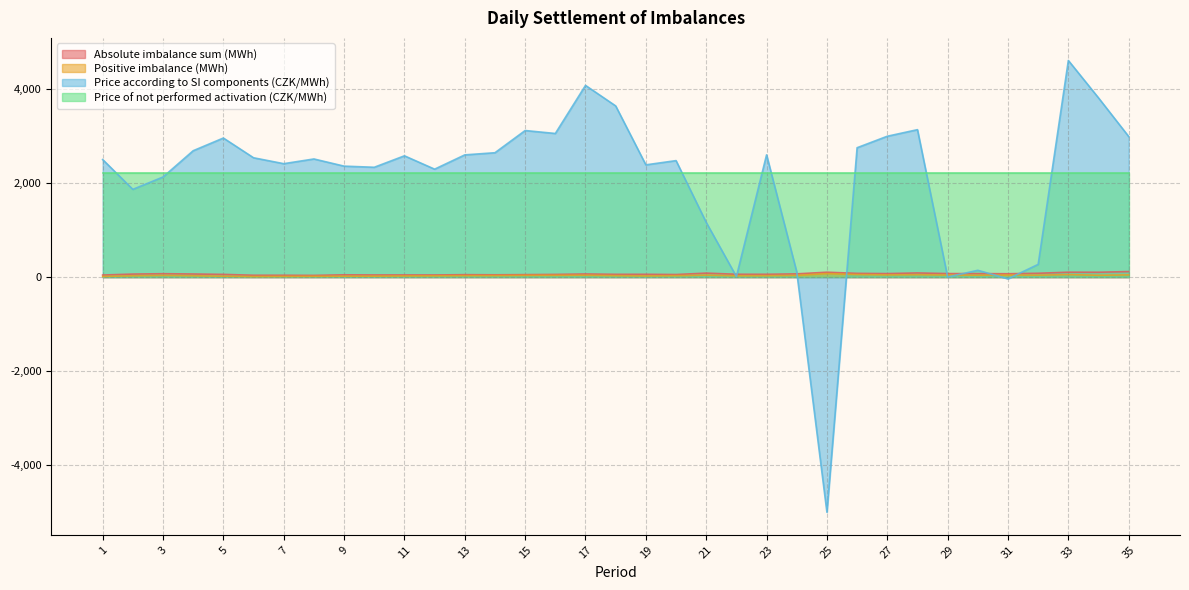

True or false: Absolute imbalance sum (MWh) and Price of not performed activation (CZK/MWh) cross at least once.

False